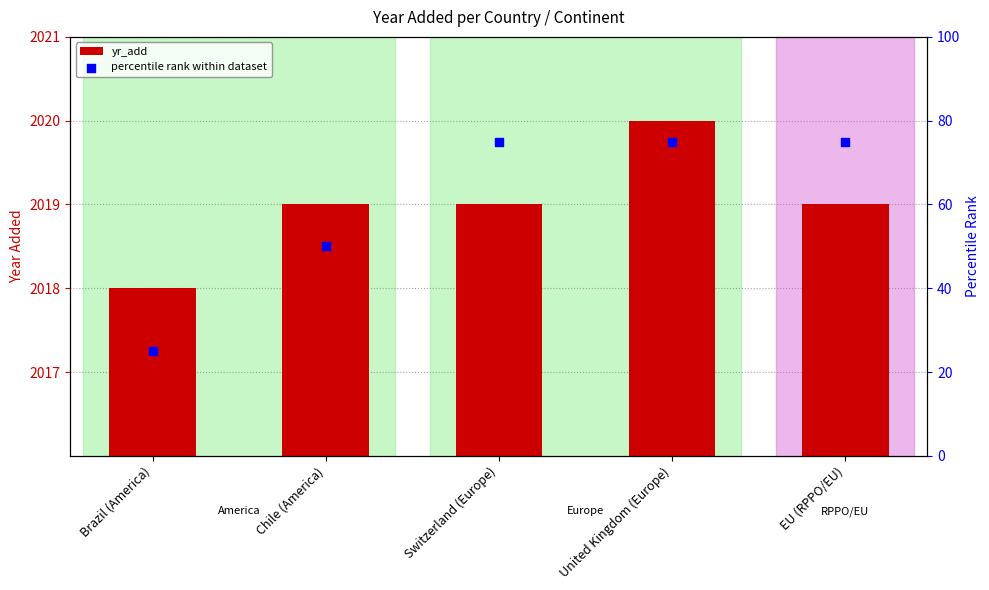

Which series contains the lowest Y value?

percentile rank within dataset